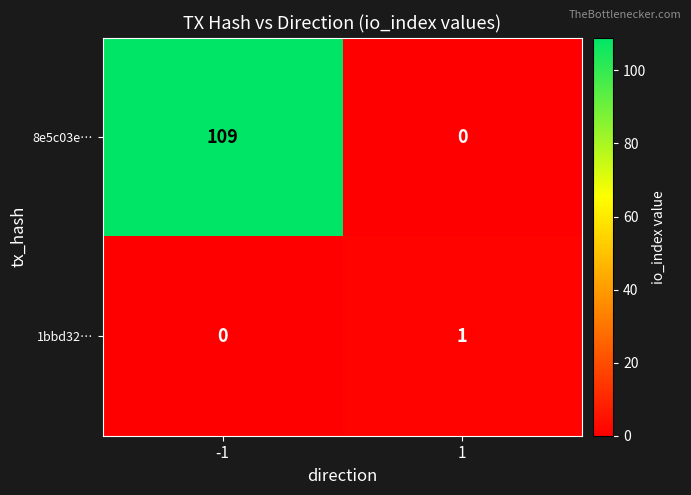

Reading left to right, transcribe all the data shown in this chart.

8e5c03e…: -1=109	1=0
1bbd32…: -1=0	1=1